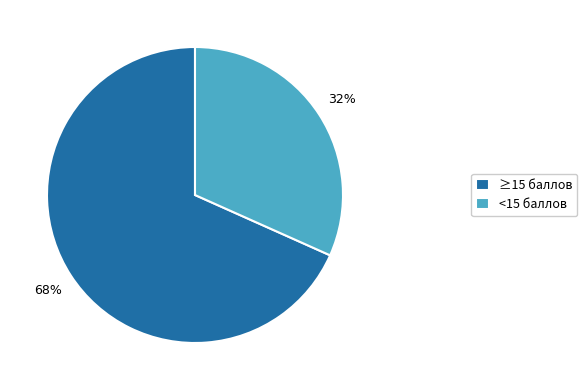

Which slice is the smallest?

<15 баллов